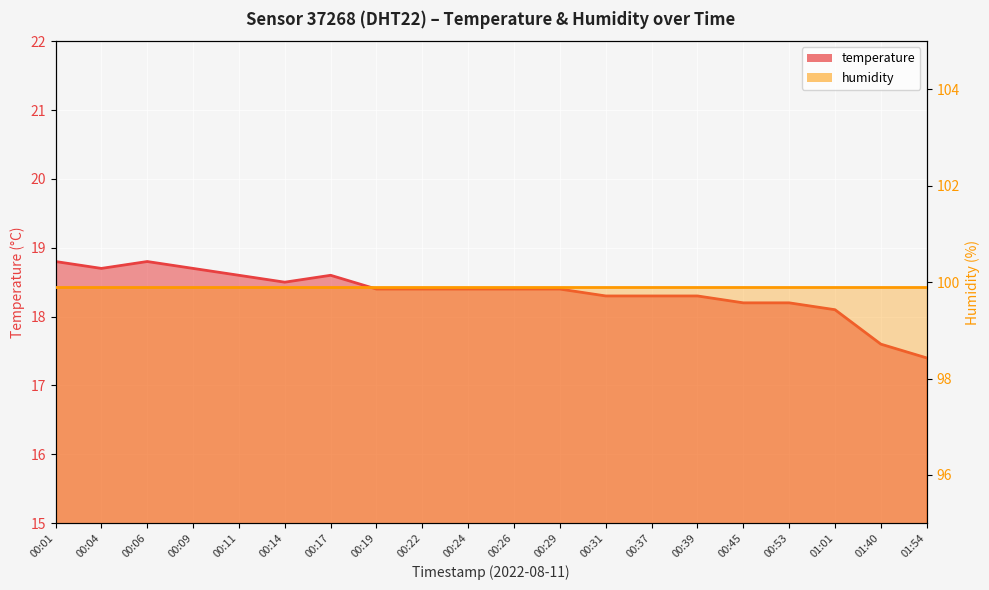

List the labels in order of value, smallest first.

01:54, 01:40, 01:01, 00:45, 00:53, 00:31, 00:37, 00:39, 00:19, 00:22, 00:24, 00:26, 00:29, 00:14, 00:11, 00:17, 00:04, 00:09, 00:01, 00:06